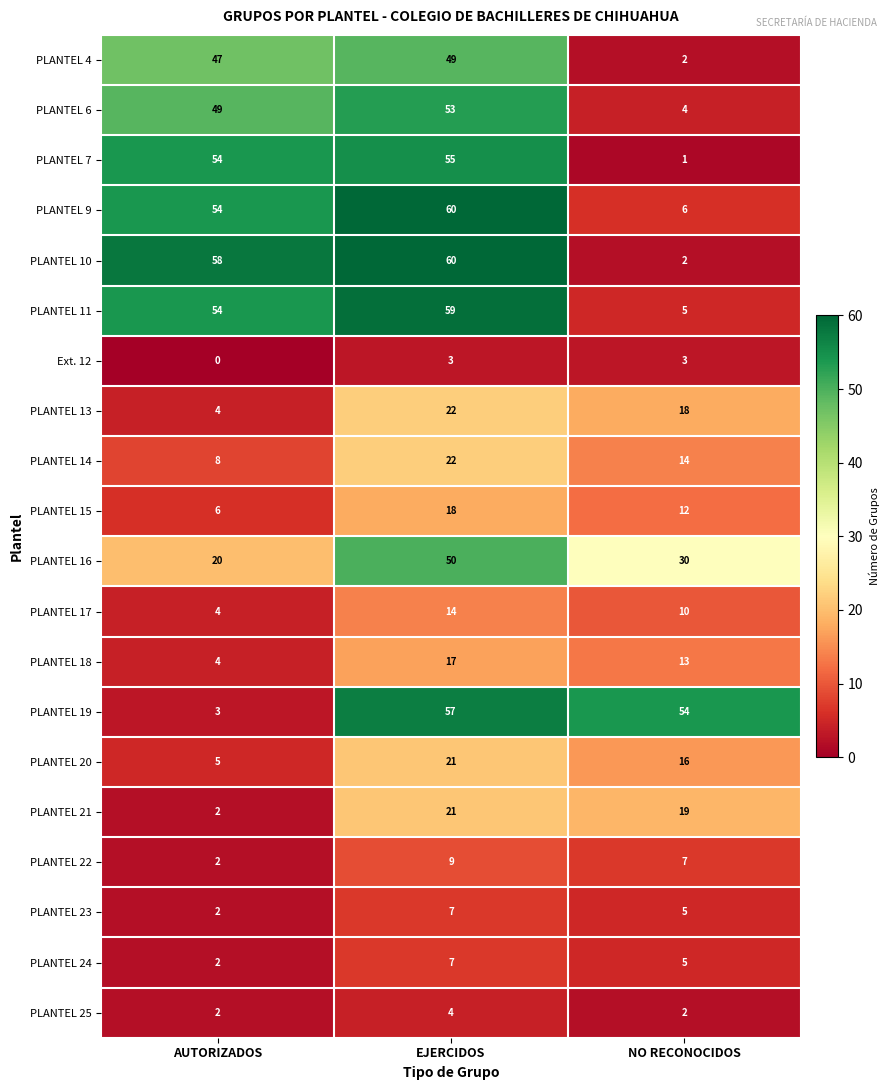

What is the maximum value for PLANTEL 14?

22